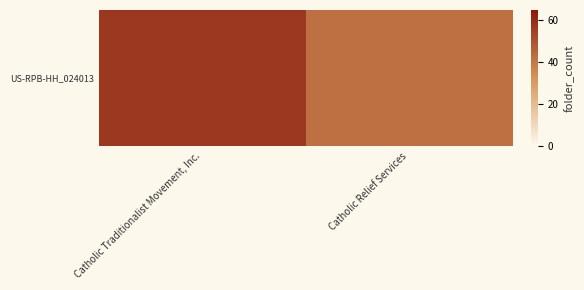

Reading right to left, what are all the values shown in this chart?

Catholic Relief Services=42	Catholic Traditionalist Movement, Inc.=57